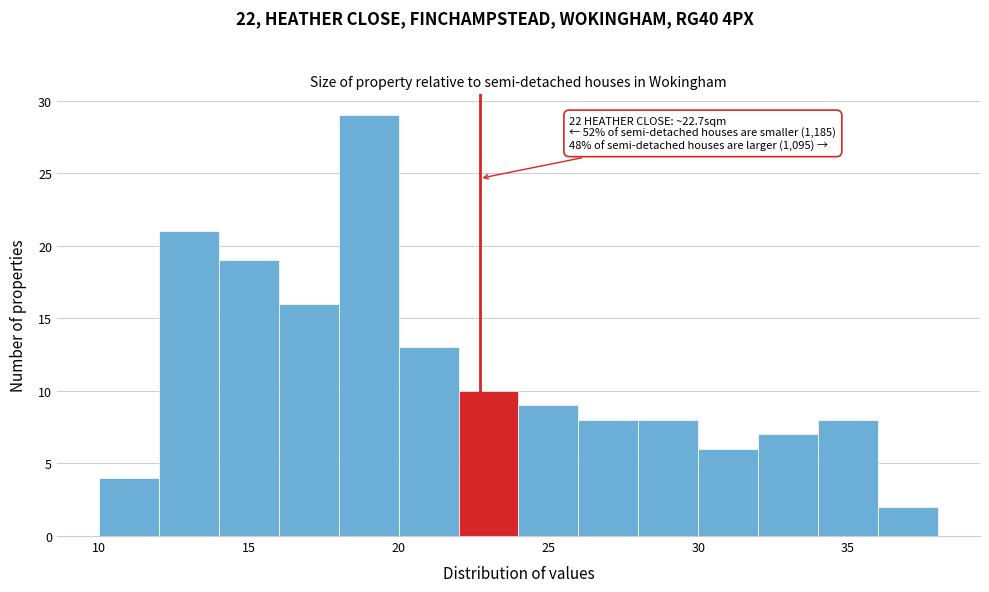

Over which range of the x-axis is the bar tallest?

18 to 20